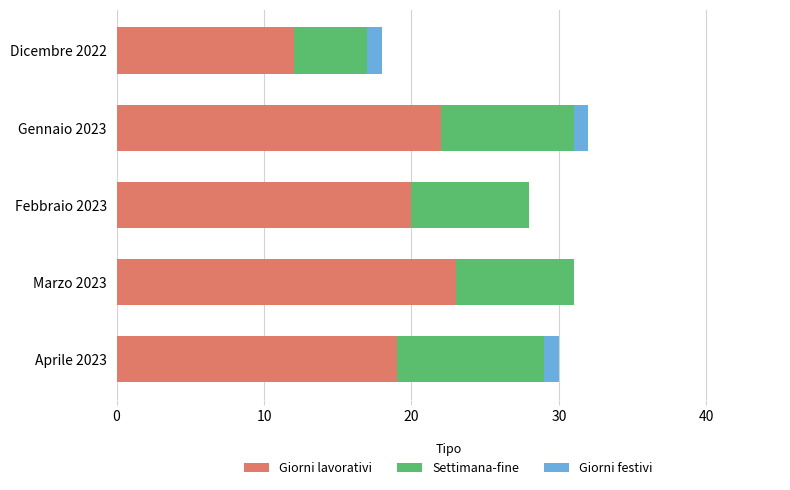

What are all the series names shown in the legend?

Giorni lavorativi, Settimana-fine, Giorni festivi